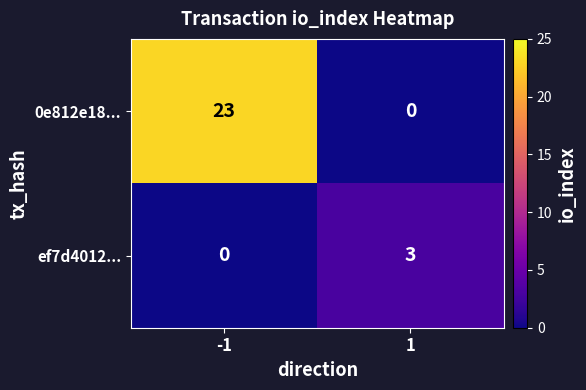

Rank the series by their maximum value, from lowest to highest.

ef7d4012..., 0e812e18...